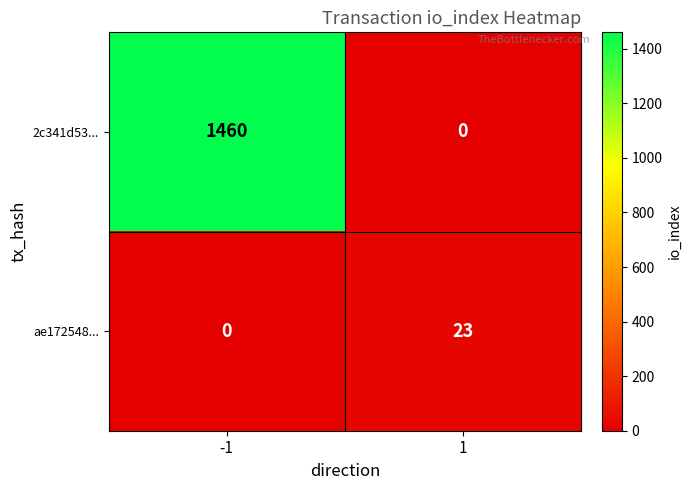

Which series changed the most between -1 and 1?

2c341d53...